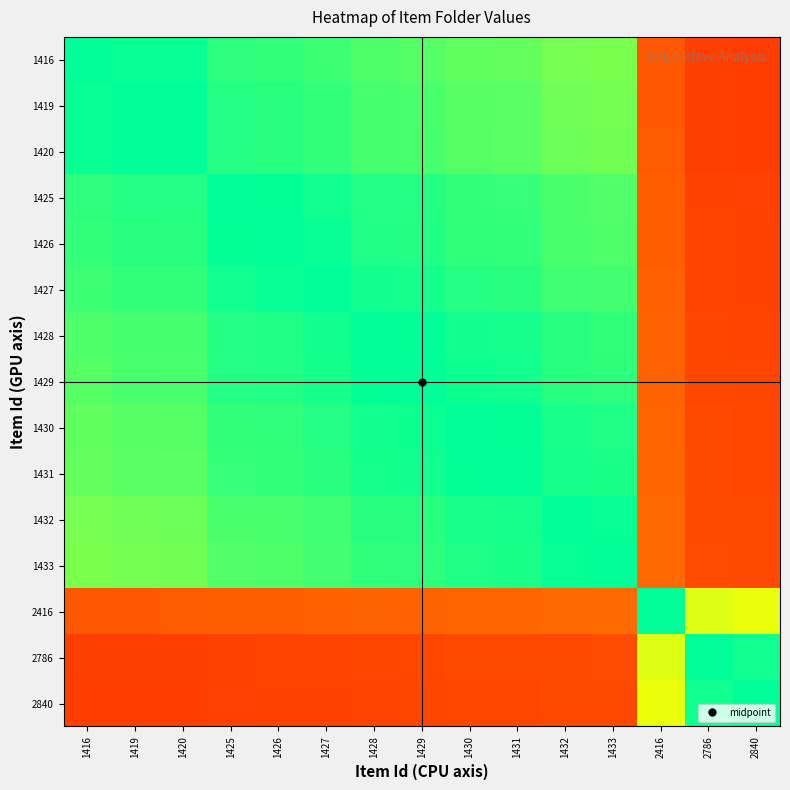

Count the number of data series in this chart.

15